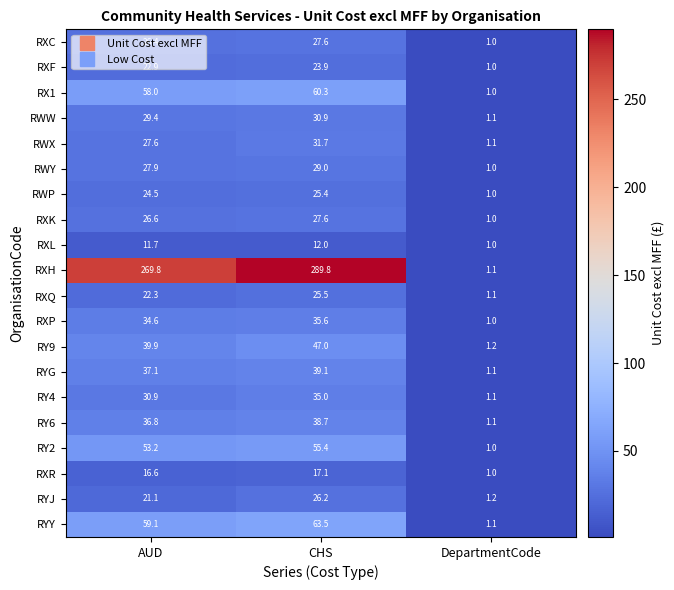

The RWX series shows 37.3 at AUD. True or false?

False